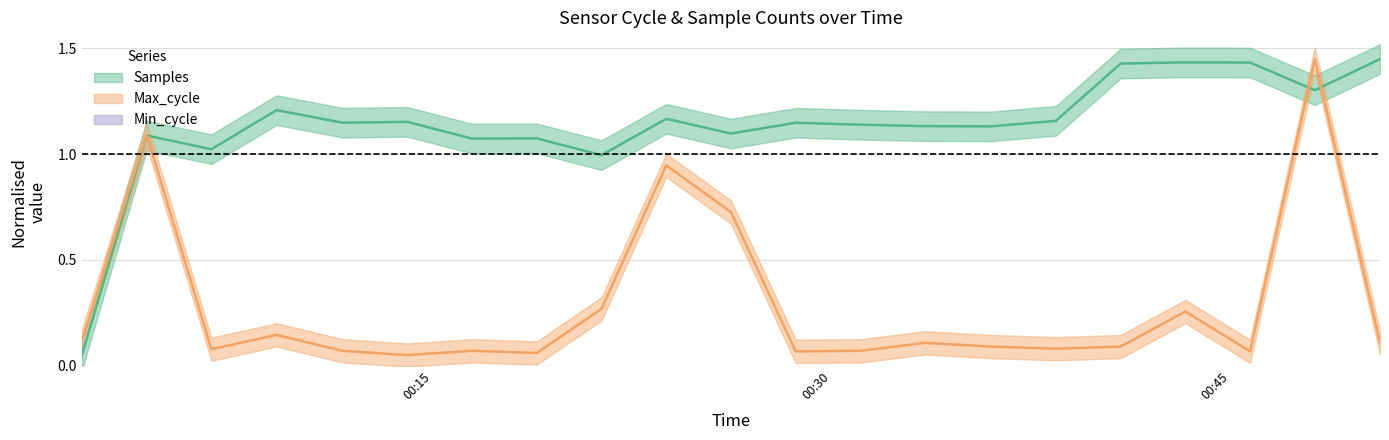

Which has a higher value, 2021/06/16 00:11:36 or 2021/06/16 00:40:51?

2021/06/16 00:40:51